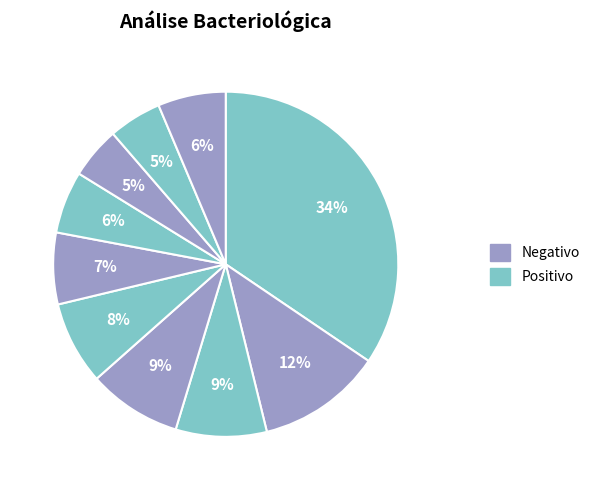

Count the number of slices in the pie.

10